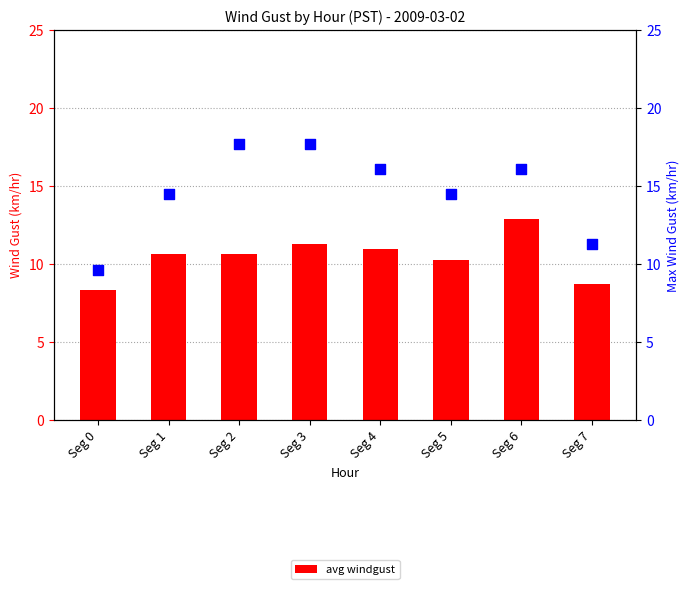

Which series contains the highest Y value?

max windgust